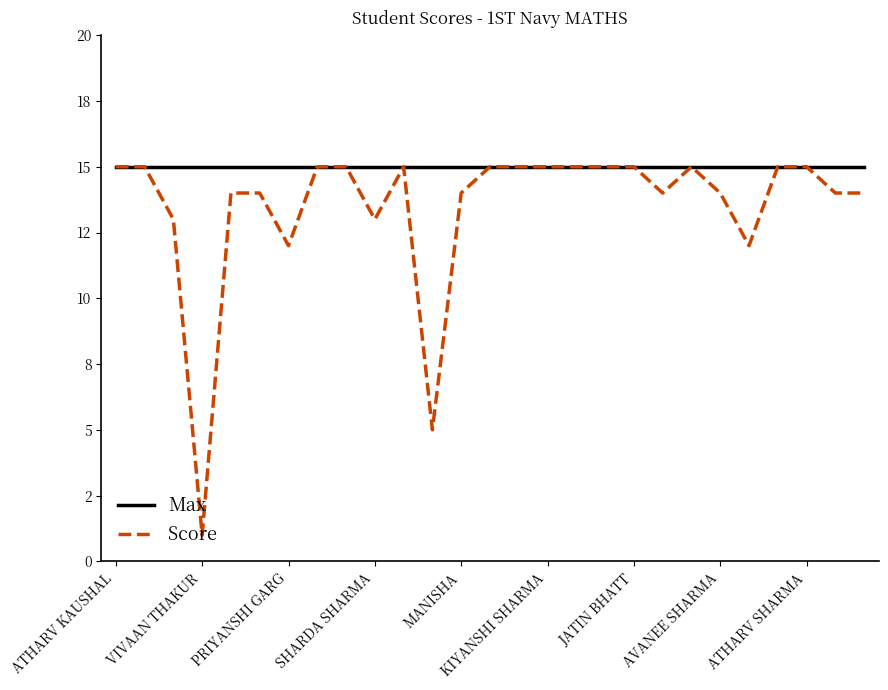

What is the value of the Score point at the 26th from the left?

14